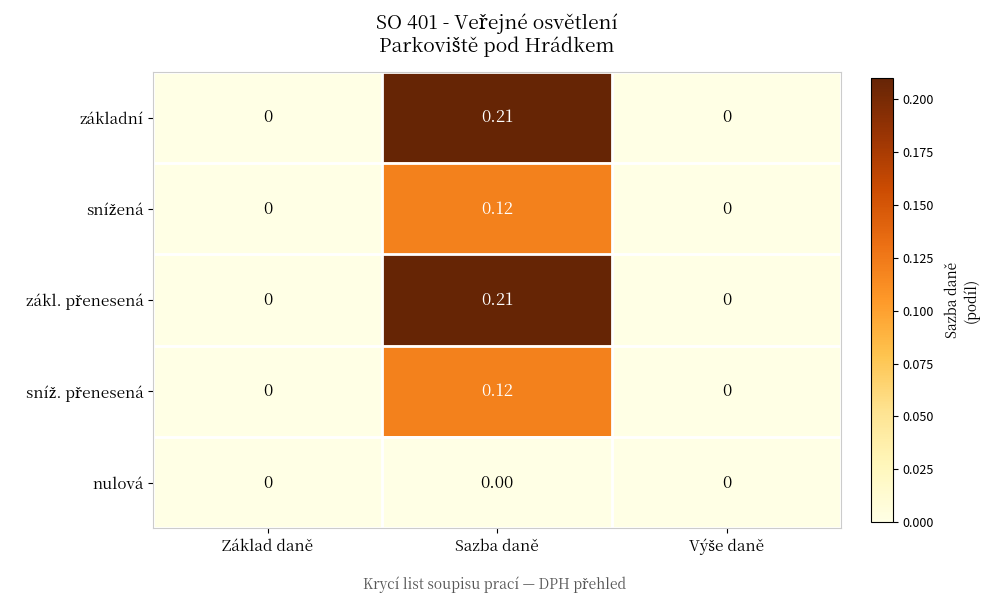

At which category is the sum across all series the highest?

Sazba daně